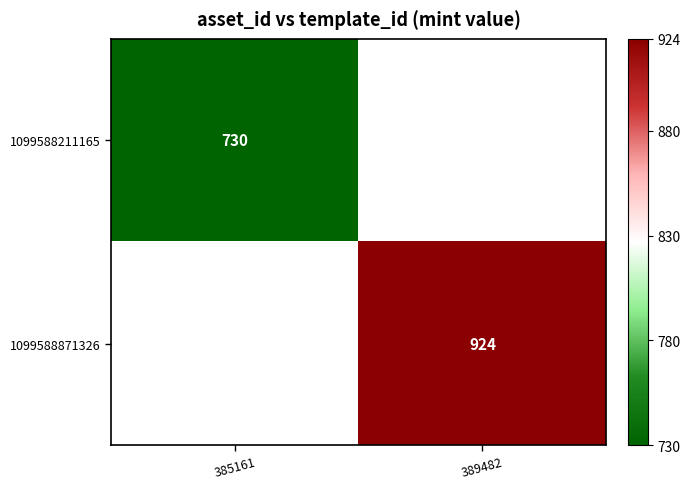

Between 385161 and 389482, which is larger?

385161